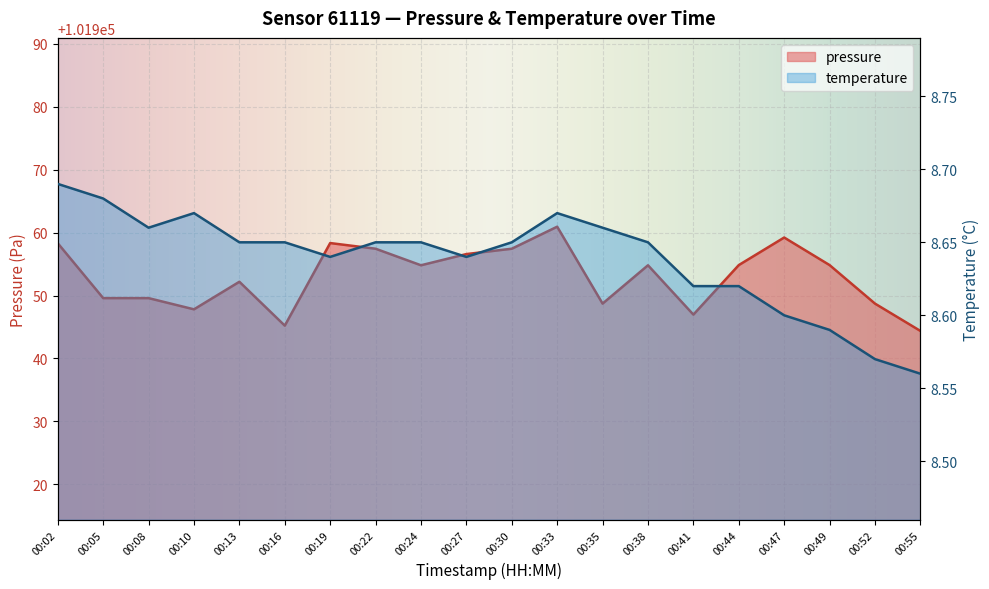

What is the difference between the maximum and minimum values in the temperature series?

0.1